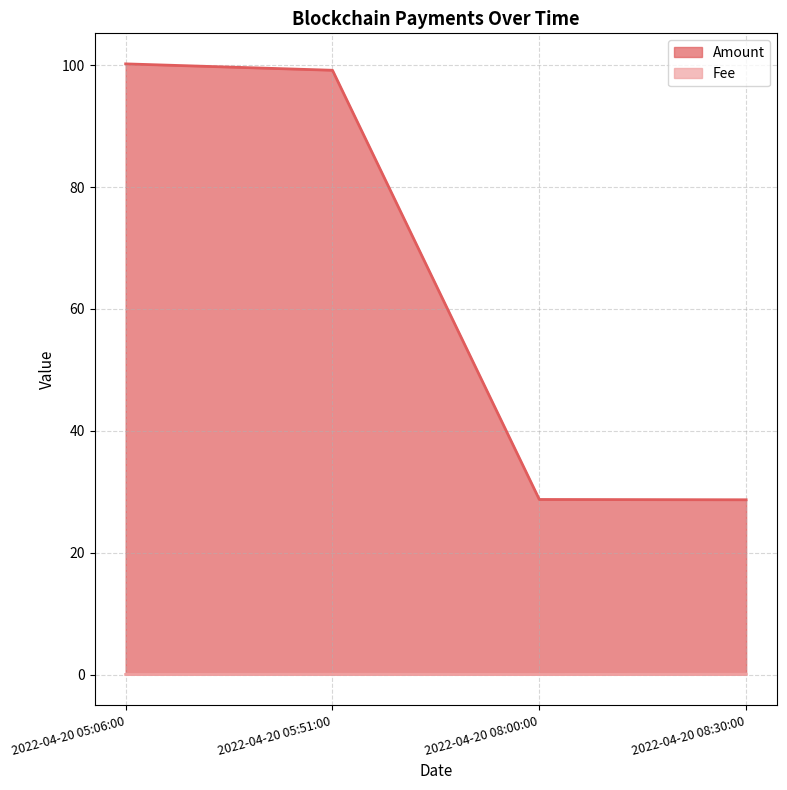

True or false: Amount and Fee intersect in this chart.

False